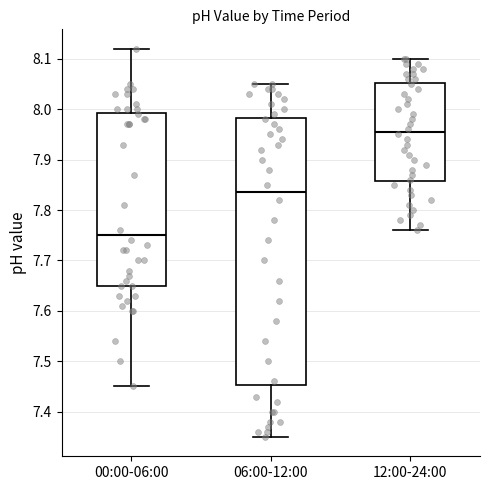

Reading left to right, transcribe this box plot: for each box, give where its median line is, the range the box spans, and where its two whiskers end, as read against the y-axis. The values are not printed on the chart, so give them approximately, as read against the axis.

00:00-06:00: median 7.75, box 7.65 to 7.99, whiskers 7.45 to 8.12
06:00-12:00: median 7.84, box 7.45 to 7.98, whiskers 7.35 to 8.05
12:00-24:00: median 7.96, box 7.86 to 8.05, whiskers 7.76 to 8.10